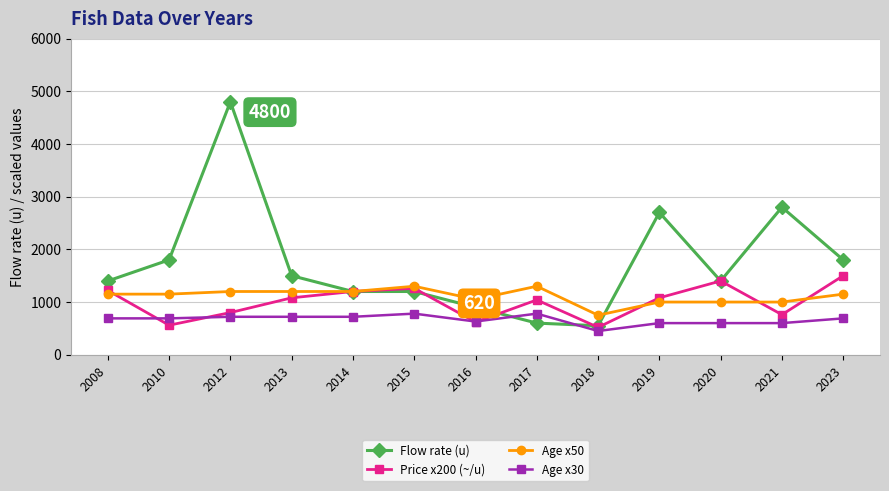

What is the greatest value displayed?

4800